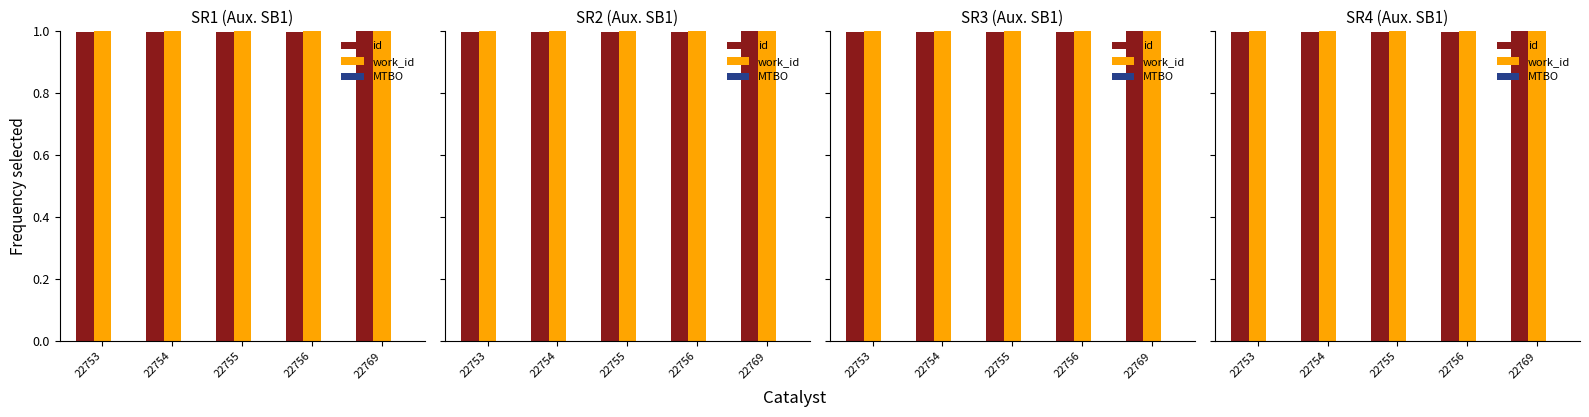

The value of MTBO at 22755 is 0.0. True or false?

True